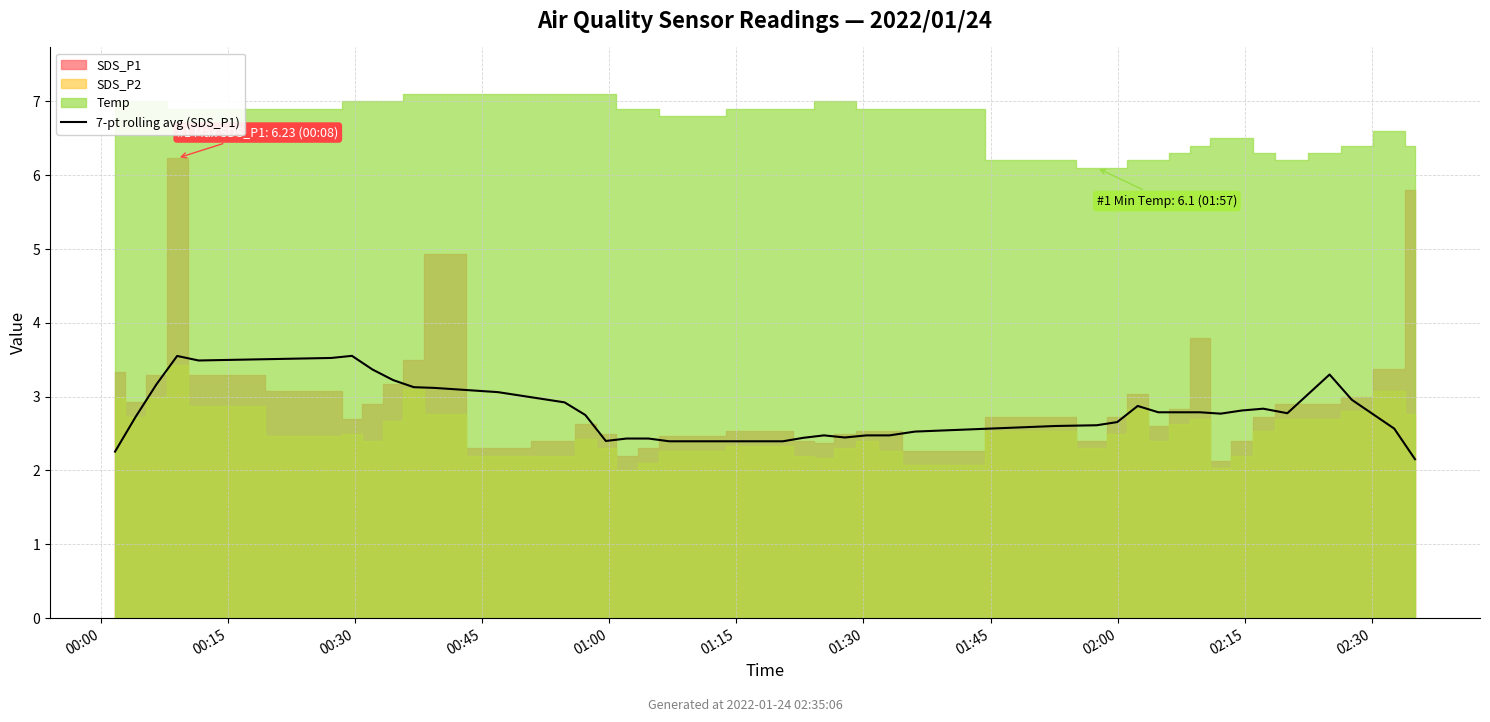

The value at 19 is 3.8. True or false?

False